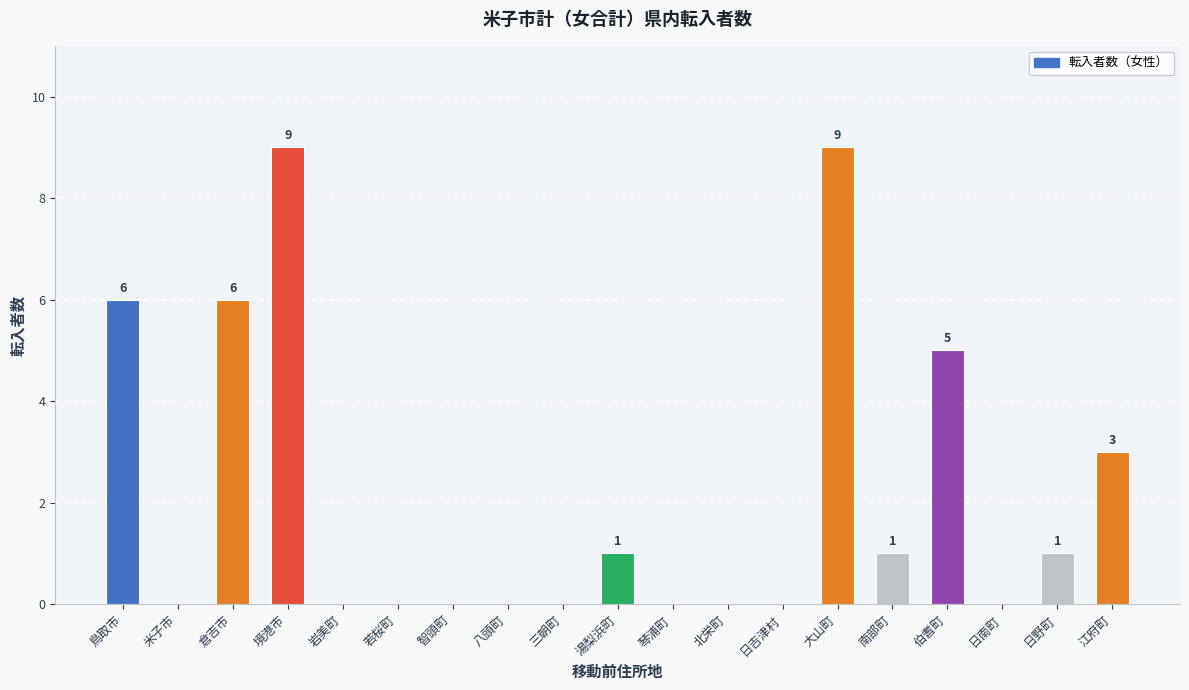

What is the greatest value displayed?

9